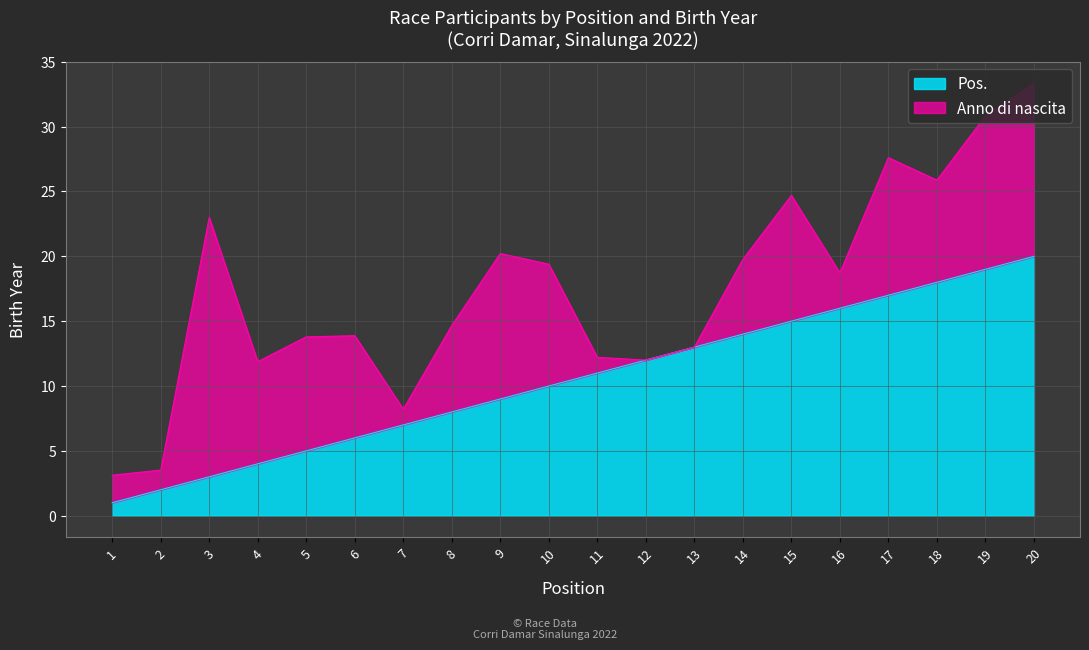

What is the value of the 3rd point from the left?

3